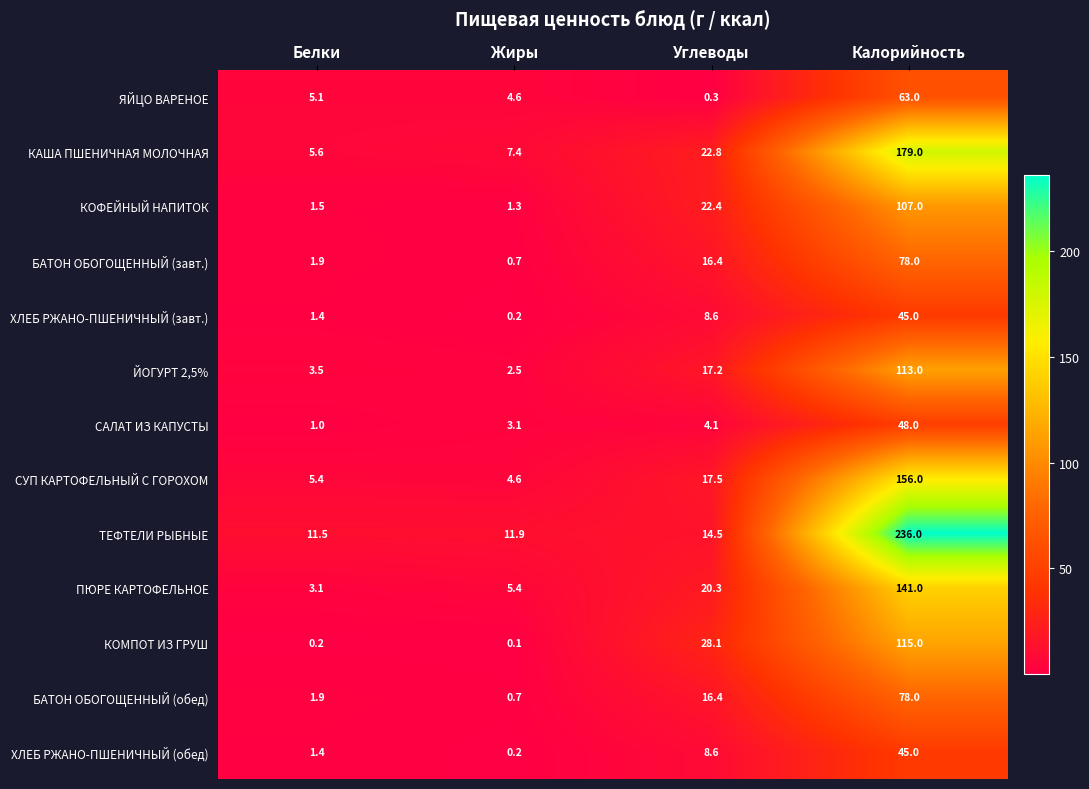

What is the minimum value shown in the chart?

0.1